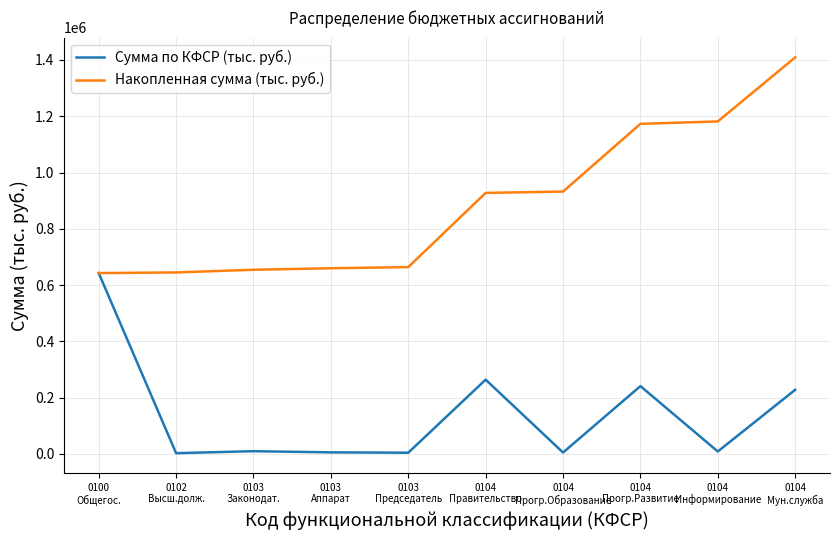

Rank the series by their maximum value, from lowest to highest.

Сумма по КФСР (тыс. руб.), Накопленная сумма (тыс. руб.)